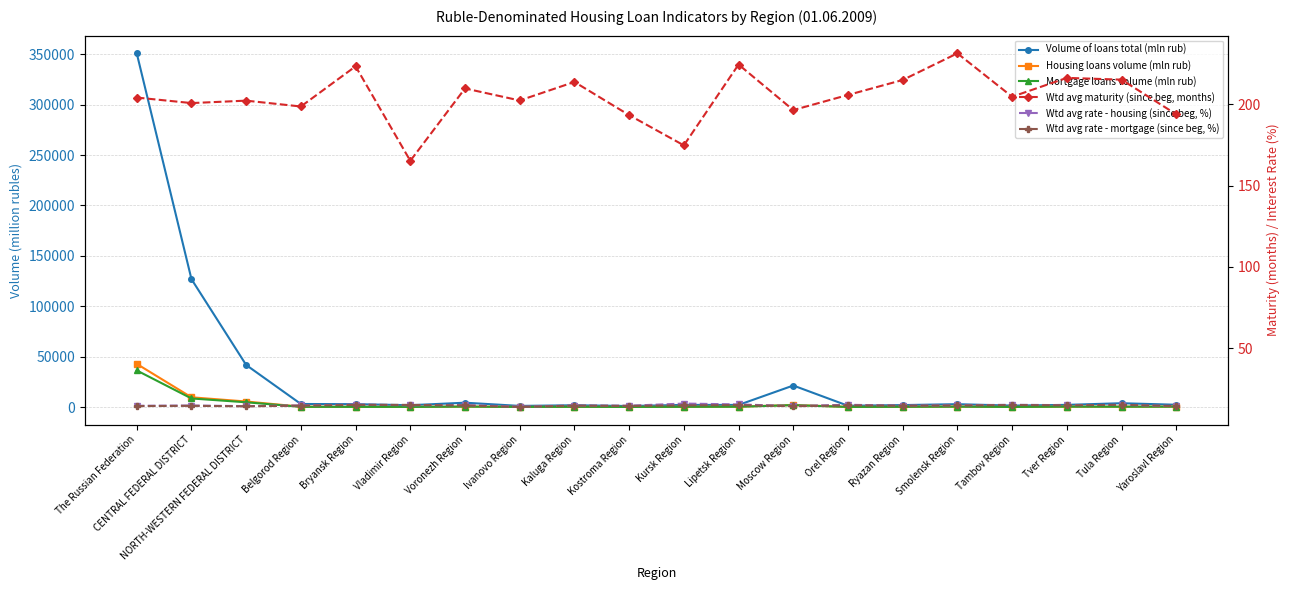

Reading left to right, transcribe all the data shown in this chart.

Volume of loans total (mln rub): The Russian Federation=351023.6	CENTRAL FEDERAL DISTRICT=126907.0	NORTH-WESTERN FEDERAL DISTRICT=41721.3	Belgorod Region=3012.1	Bryansk Region=2842.1	Vladimir Region=1797.2	Voronezh Region=4297.7	Ivanovo Region=1105.2	Kaluga Region=1760.7	Kostroma Region=991.1	Kursk Region=2115.6	Lipetsk Region=2070.6	Moscow Region=21348.7	Orel Region=1261.3	Ryazan Region=1932.2	Smolensk Region=2821.3	Tambov Region=1422.5	Tver Region=2148.0	Tula Region=3772.7	Yaroslavl Region=2262.0
Housing loans volume (mln rub): The Russian Federation=42817.7	CENTRAL FEDERAL DISTRICT=9652.4	NORTH-WESTERN FEDERAL DISTRICT=5478.8	Belgorod Region=344.2	Bryansk Region=237.5	Vladimir Region=180.8	Voronezh Region=498.4	Ivanovo Region=127.3	Kaluga Region=260.2	Kostroma Region=117.6	Kursk Region=296.1	Lipetsk Region=345.5	Moscow Region=2000.7	Orel Region=180.3	Ryazan Region=251.6	Smolensk Region=421.4	Tambov Region=139.4	Tver Region=385.4	Tula Region=346.4	Yaroslavl Region=405.7
Mortgage loans volume (mln rub): The Russian Federation=36312.2	CENTRAL FEDERAL DISTRICT=8502.4	NORTH-WESTERN FEDERAL DISTRICT=4711.8	Belgorod Region=211.2	Bryansk Region=164.0	Vladimir Region=146.6	Voronezh Region=390.0	Ivanovo Region=109.3	Kaluga Region=227.5	Kostroma Region=103.0	Kursk Region=204.7	Lipetsk Region=291.7	Moscow Region=1875.1	Orel Region=103.6	Ryazan Region=231.3	Smolensk Region=368.6	Tambov Region=91.0	Tver Region=381.7	Tula Region=317.9	Yaroslavl Region=380.0
Wtd avg maturity (since beg, months): The Russian Federation=204.2	CENTRAL FEDERAL DISTRICT=200.8	NORTH-WESTERN FEDERAL DISTRICT=202.3	Belgorod Region=198.7	Bryansk Region=223.4	Vladimir Region=165.3	Voronezh Region=209.8	Ivanovo Region=202.4	Kaluga Region=213.8	Kostroma Region=193.4	Kursk Region=174.8	Lipetsk Region=224.5	Moscow Region=196.5	Orel Region=205.8	Ryazan Region=215.0	Smolensk Region=231.4	Tambov Region=204.7	Tver Region=216.3	Tula Region=215.2	Yaroslavl Region=193.9
Wtd avg rate - housing (since beg, %): The Russian Federation=14.7	CENTRAL FEDERAL DISTRICT=14.8	NORTH-WESTERN FEDERAL DISTRICT=14.4	Belgorod Region=14.9	Bryansk Region=15.4	Vladimir Region=15.0	Voronezh Region=15.1	Ivanovo Region=14.1	Kaluga Region=14.8	Kostroma Region=14.7	Kursk Region=16.0	Lipetsk Region=15.5	Moscow Region=14.5	Orel Region=15.3	Ryazan Region=14.8	Smolensk Region=15.0	Tambov Region=15.3	Tver Region=15.0	Tula Region=15.2	Yaroslavl Region=14.4
Wtd avg rate - mortgage (since beg, %): The Russian Federation=14.5	CENTRAL FEDERAL DISTRICT=14.6	NORTH-WESTERN FEDERAL DISTRICT=14.3	Belgorod Region=14.8	Bryansk Region=15.2	Vladimir Region=15.2	Voronezh Region=14.8	Ivanovo Region=13.9	Kaluga Region=14.8	Kostroma Region=14.6	Kursk Region=14.9	Lipetsk Region=15.1	Moscow Region=14.4	Orel Region=14.9	Ryazan Region=14.7	Smolensk Region=14.8	Tambov Region=15.1	Tver Region=14.9	Tula Region=15.2	Yaroslavl Region=14.5